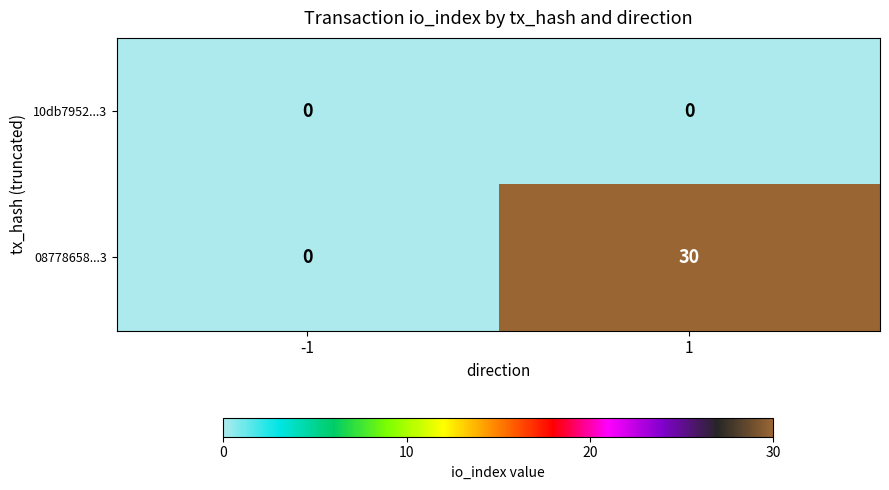

Reading left to right, what are all the values shown in this chart?

10db7952...3: -1=0	1=0
08778658...3: -1=0	1=30